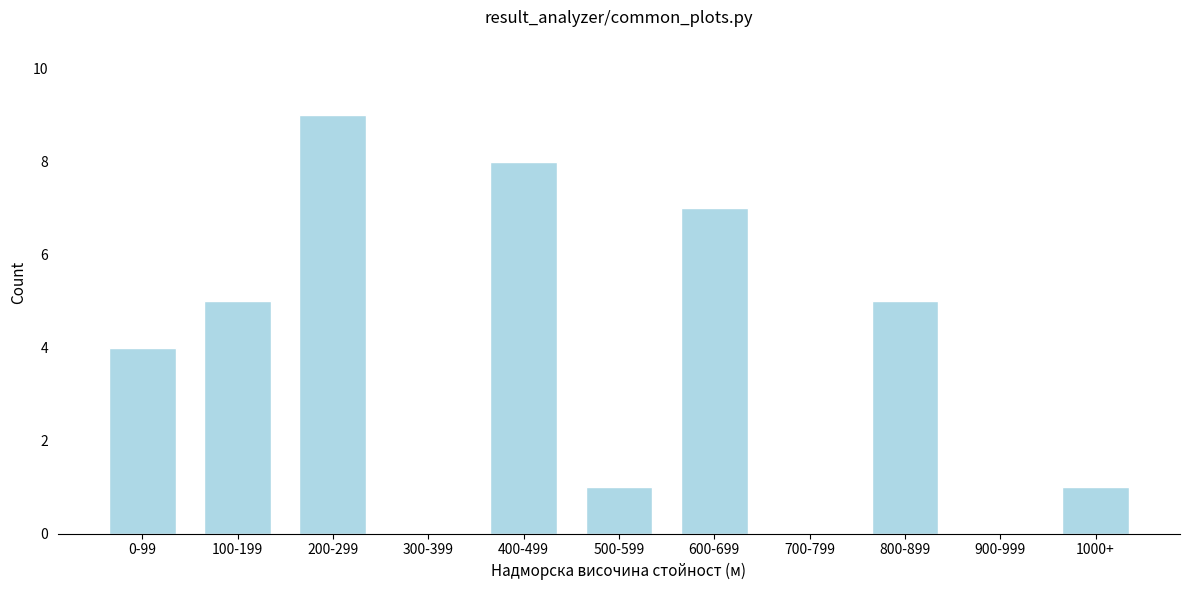

Reading left to right, list all the values displayed in this chart.

0-99=4	100-199=5	200-299=9	300-399=0	400-499=8	500-599=1	600-699=7	700-799=0	800-899=5	900-999=0	1000+=1